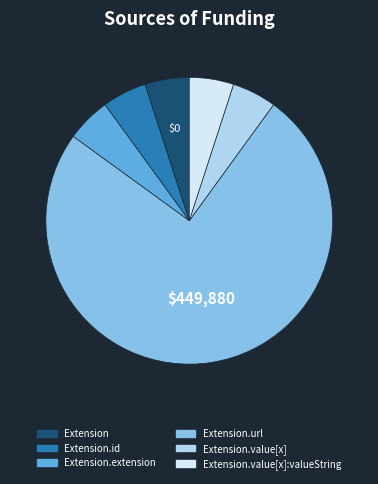

Does Extension.url account for over 50% of the chart?

Yes